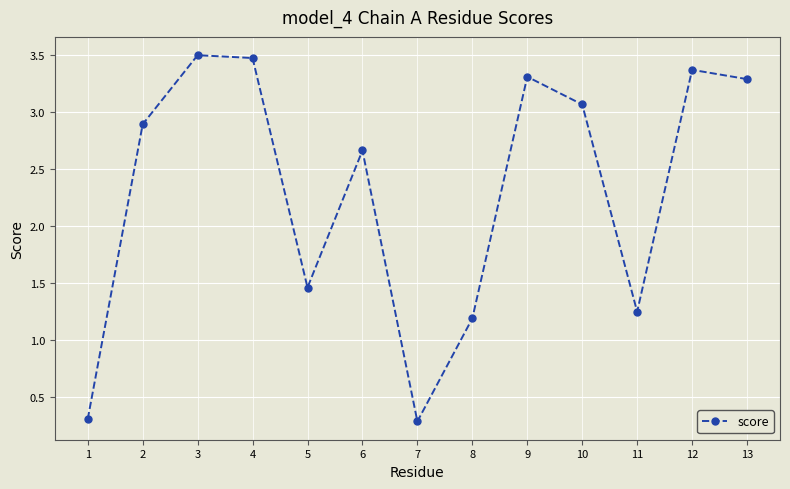

At which category does the data reach its first local valley?

5